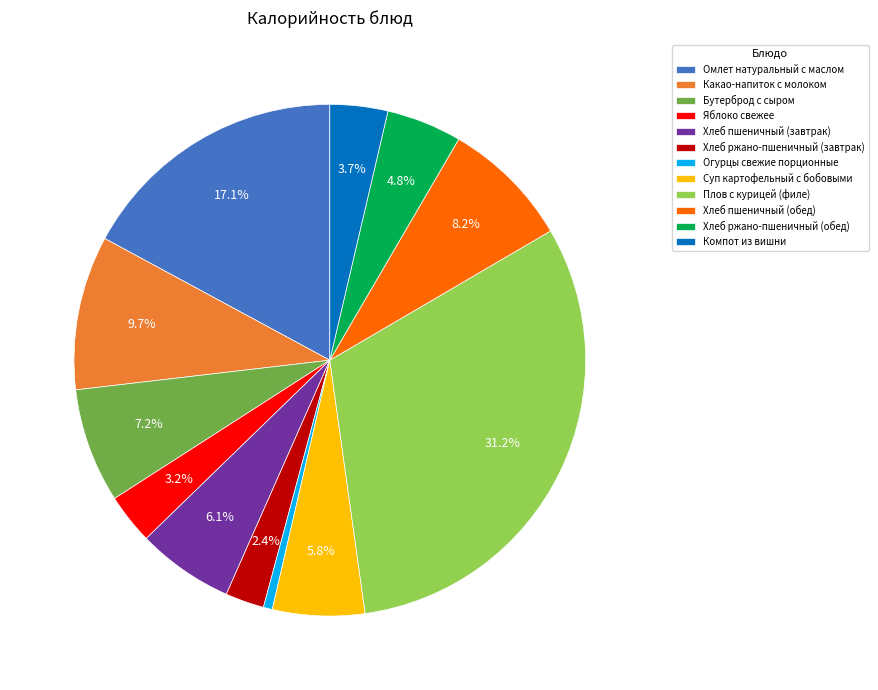

Does Бутерброд с сыром represent more than half of the total?

No